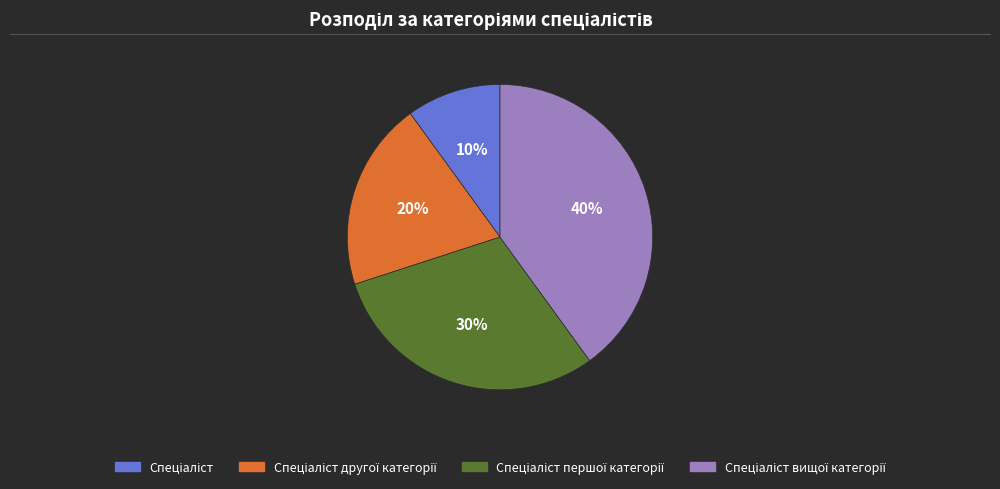

To the nearest percent, what is the average slice percentage?

25%